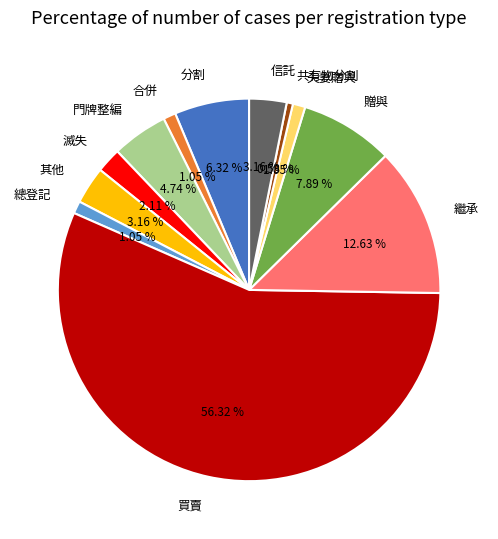

What percentage do 繼承 and 合併 together represent?

13.7%